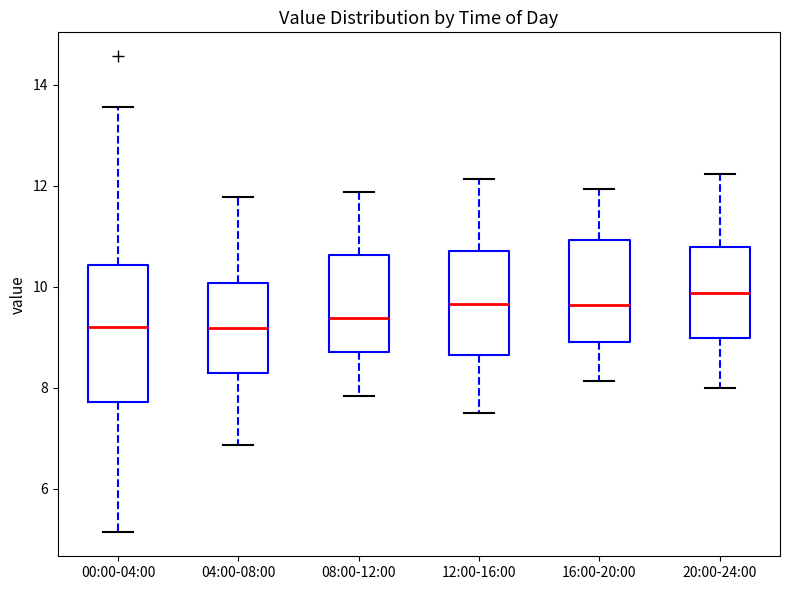

Which box's median line is the highest?

20:00-24:00